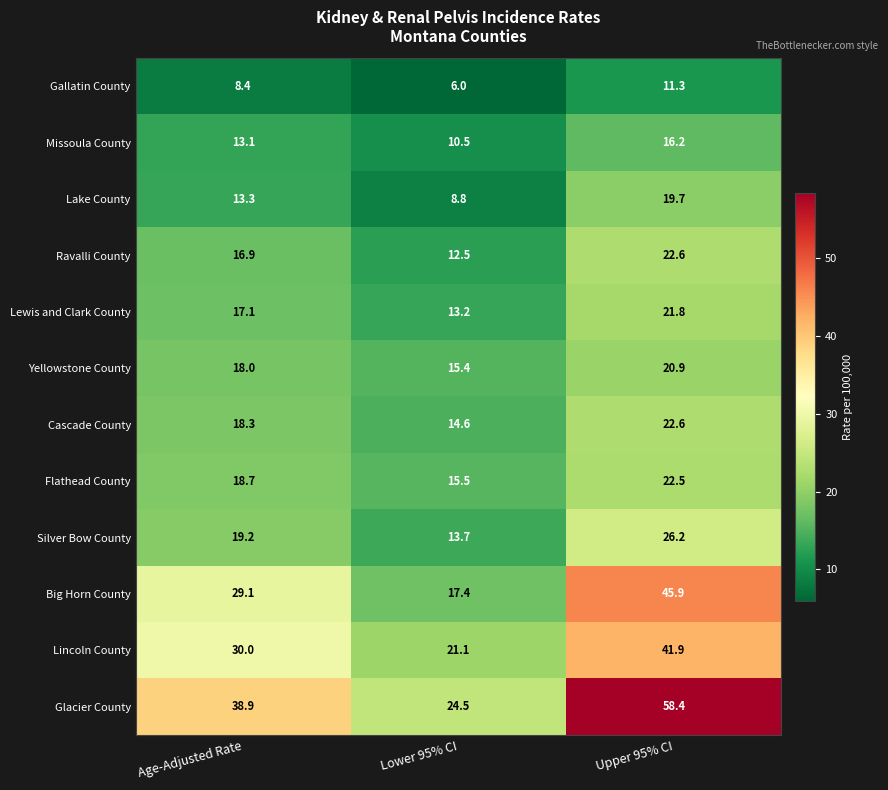

True or false: Cascade County has a value of 6.2 at Lower 95% CI.

False